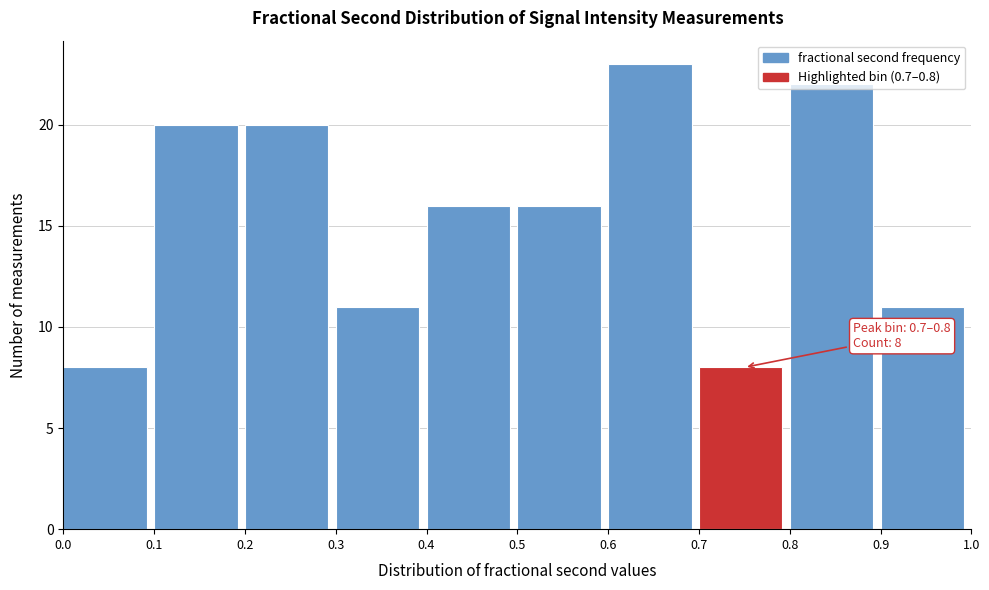

Which range on the x-axis has the tallest bar?

0.6 to 0.7